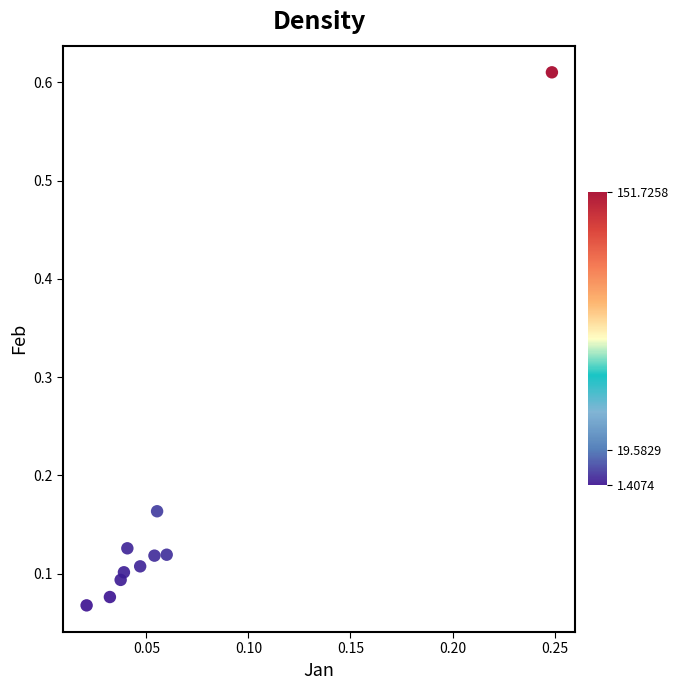

What is the range of Y values (max minus min)?

0.5